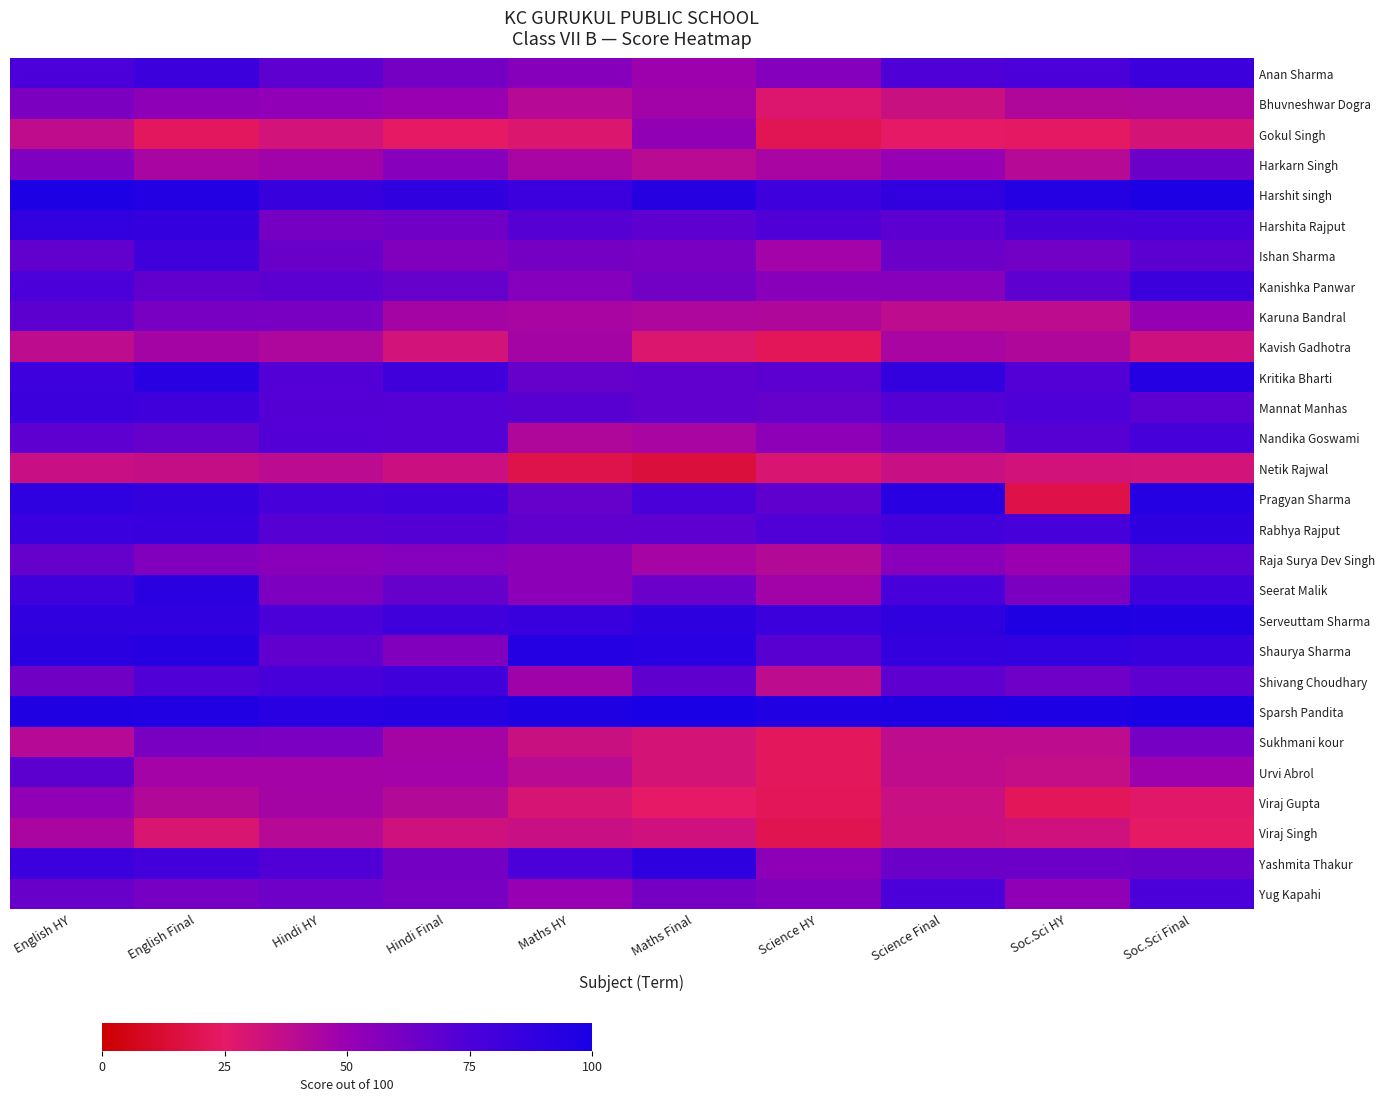

Between English Final and Maths Final, which is larger?

English Final